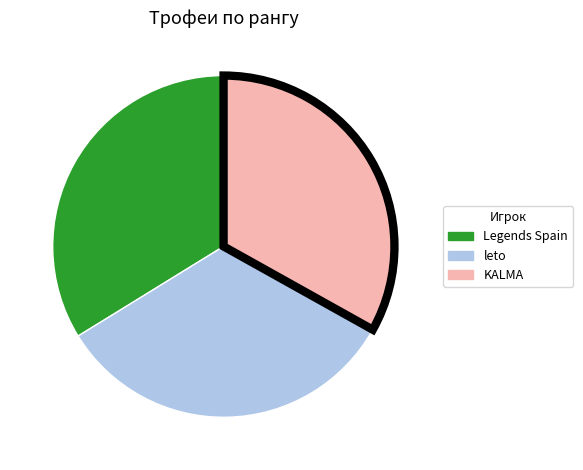

The leto slice represents 33% of the pie. True or false?

True